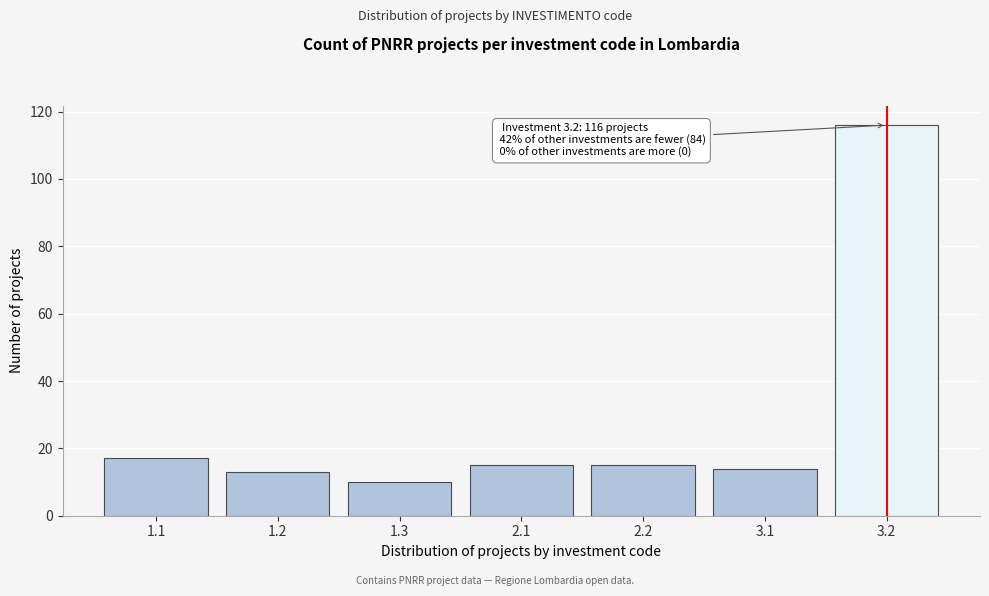

Reading left to right, list all the values displayed in this chart.

17	13	10	15	15	14	116